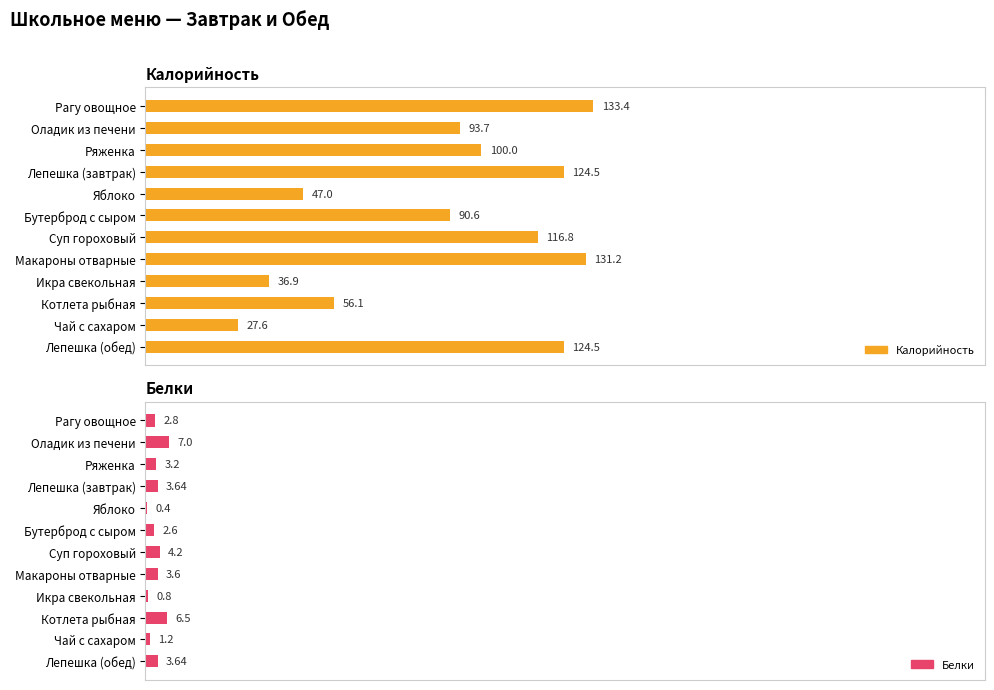

The Белки series shows 3.6 at Макароны отварные. True or false?

True